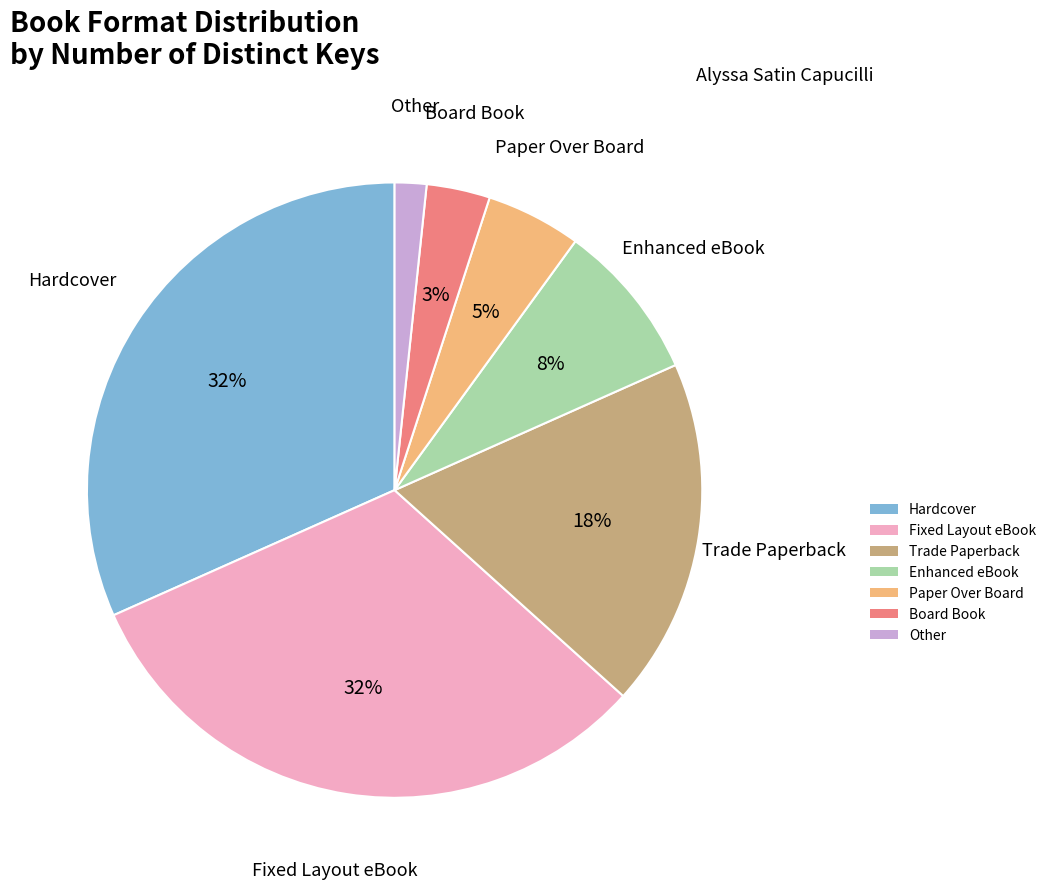

How many segments does this pie chart have?

7